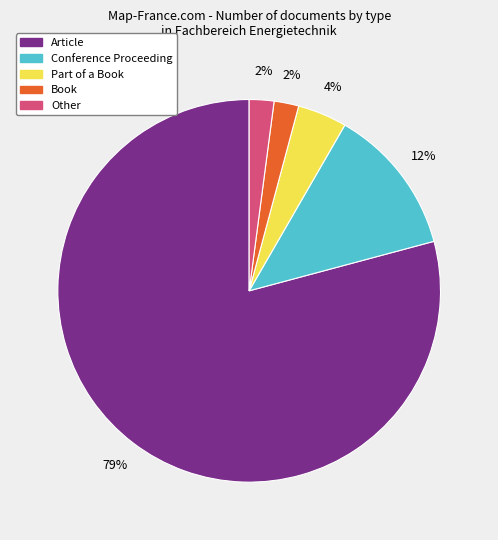

Approximately how many times larger is the value at Book compared to Other?

1.0